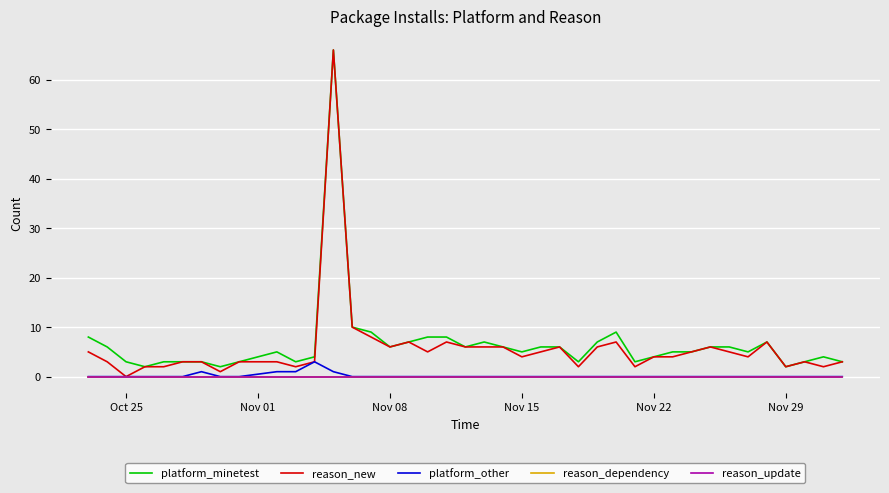

How many lines are shown in the chart?

5